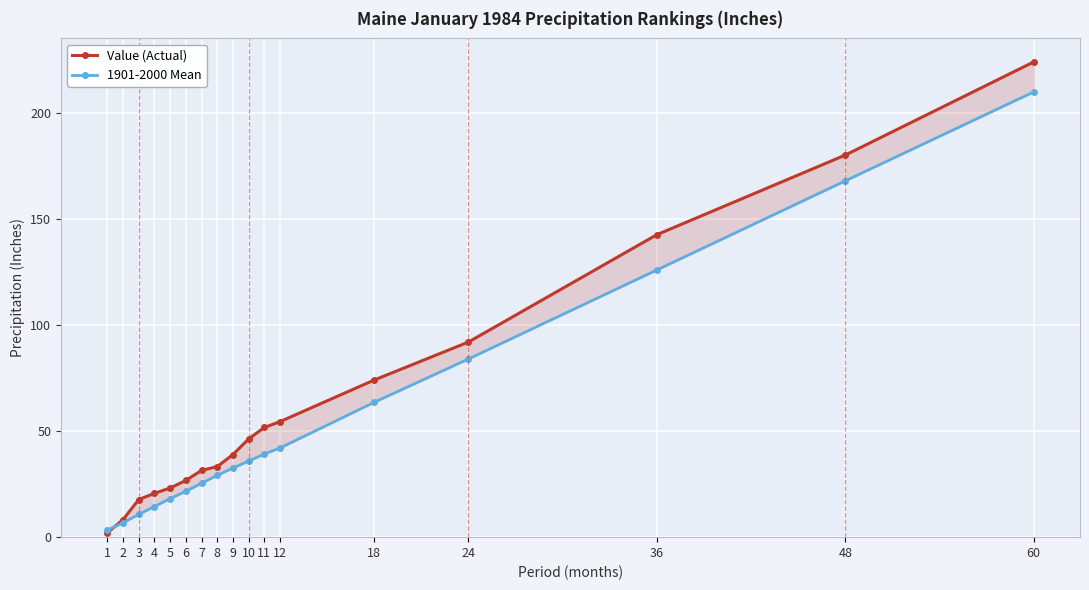

True or false: Value (Actual) has a value of 142.6 at 36.

True